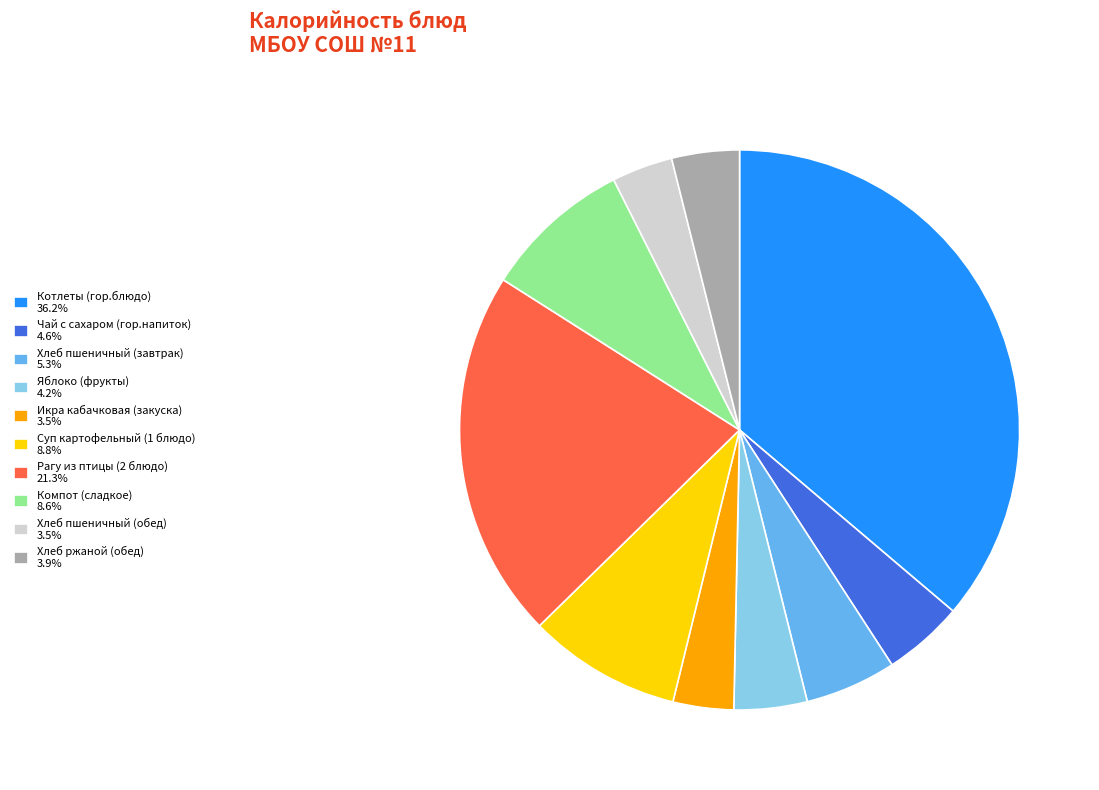

Combined, do Чай с сахаром (гор.напиток) 4.6% and Компот (сладкое) 8.6% account for over 50%?

No